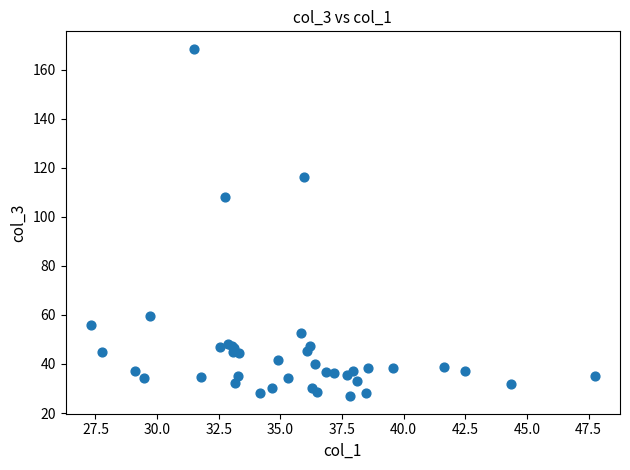

What Y value in the scatter plot is closest to 97?

108.2